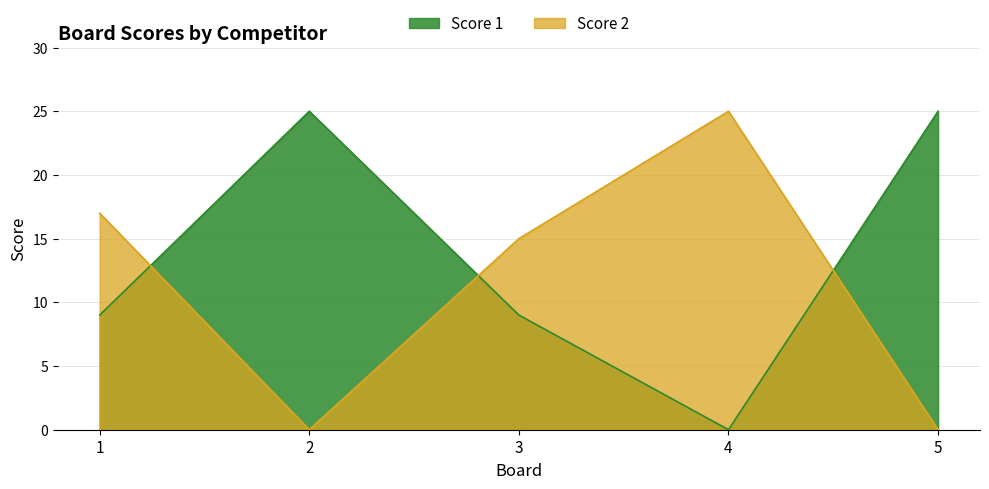

Reading right to left, transcribe all the data shown in this chart.

Score 1: 25	0	9	25	9
Score 2: 0	25	15	0	17